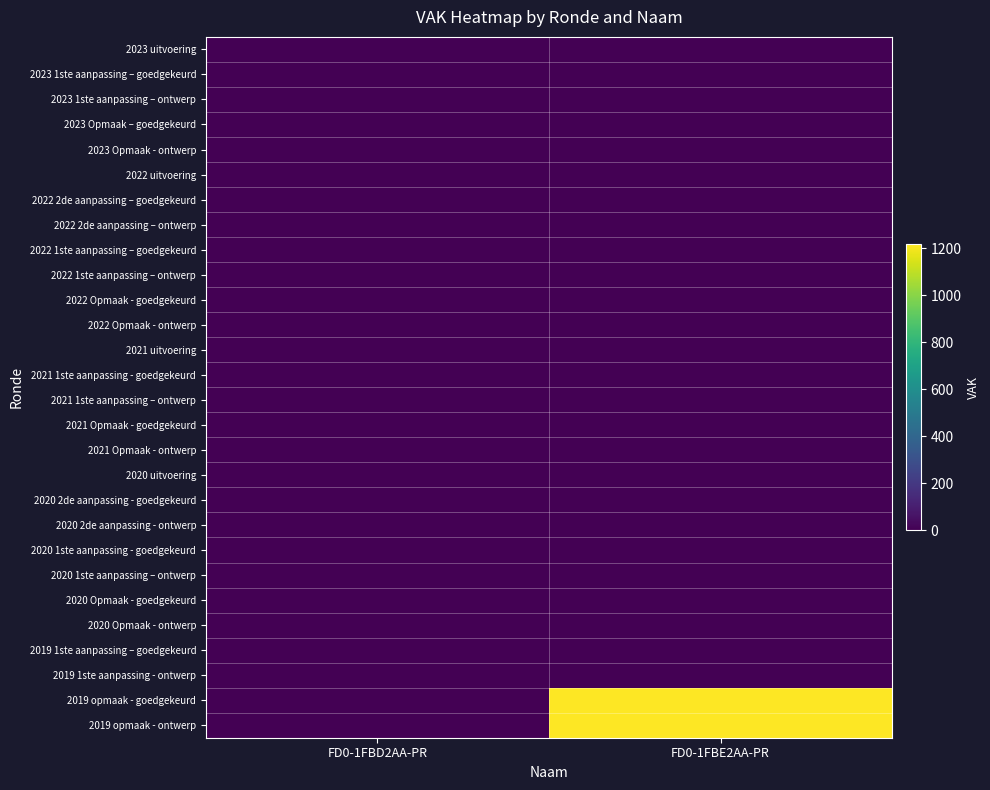

Reading left to right, list all the values displayed in this chart.

2023 uitvoering: FD0-1FBD2AA-PR=0	FD0-1FBE2AA-PR=0
2023 1ste aanpassing – goedgekeurd: FD0-1FBD2AA-PR=0	FD0-1FBE2AA-PR=0
2023 1ste aanpassing – ontwerp: FD0-1FBD2AA-PR=0	FD0-1FBE2AA-PR=0
2023 Opmaak – goedgekeurd: FD0-1FBD2AA-PR=0	FD0-1FBE2AA-PR=0
2023 Opmaak - ontwerp: FD0-1FBD2AA-PR=0	FD0-1FBE2AA-PR=0
2022 uitvoering: FD0-1FBD2AA-PR=0	FD0-1FBE2AA-PR=0
2022 2de aanpassing – goedgekeurd: FD0-1FBD2AA-PR=0	FD0-1FBE2AA-PR=0
2022 2de aanpassing – ontwerp: FD0-1FBD2AA-PR=0	FD0-1FBE2AA-PR=0
2022 1ste aanpassing – goedgekeurd: FD0-1FBD2AA-PR=0	FD0-1FBE2AA-PR=0
2022 1ste aanpassing – ontwerp: FD0-1FBD2AA-PR=0	FD0-1FBE2AA-PR=0
2022 Opmaak - goedgekeurd: FD0-1FBD2AA-PR=0	FD0-1FBE2AA-PR=0
2022 Opmaak - ontwerp: FD0-1FBD2AA-PR=0	FD0-1FBE2AA-PR=0
2021 uitvoering: FD0-1FBD2AA-PR=0	FD0-1FBE2AA-PR=0
2021 1ste aanpassing - goedgekeurd: FD0-1FBD2AA-PR=0	FD0-1FBE2AA-PR=0
2021 1ste aanpassing – ontwerp: FD0-1FBD2AA-PR=0	FD0-1FBE2AA-PR=0
2021 Opmaak - goedgekeurd: FD0-1FBD2AA-PR=0	FD0-1FBE2AA-PR=0
2021 Opmaak - ontwerp: FD0-1FBD2AA-PR=0	FD0-1FBE2AA-PR=0
2020 uitvoering: FD0-1FBD2AA-PR=0	FD0-1FBE2AA-PR=0
2020 2de aanpassing - goedgekeurd: FD0-1FBD2AA-PR=0	FD0-1FBE2AA-PR=0
2020 2de aanpassing - ontwerp: FD0-1FBD2AA-PR=0	FD0-1FBE2AA-PR=0
2020 1ste aanpassing - goedgekeurd: FD0-1FBD2AA-PR=0	FD0-1FBE2AA-PR=0
2020 1ste aanpassing – ontwerp: FD0-1FBD2AA-PR=0	FD0-1FBE2AA-PR=0
2020 Opmaak - goedgekeurd: FD0-1FBD2AA-PR=0	FD0-1FBE2AA-PR=0
2020 Opmaak - ontwerp: FD0-1FBD2AA-PR=0	FD0-1FBE2AA-PR=0
2019 1ste aanpassing – goedgekeurd: FD0-1FBD2AA-PR=0	FD0-1FBE2AA-PR=0
2019 1ste aanpassing - ontwerp: FD0-1FBD2AA-PR=0	FD0-1FBE2AA-PR=0
2019 opmaak - goedgekeurd: FD0-1FBD2AA-PR=0	FD0-1FBE2AA-PR=1217
2019 opmaak - ontwerp: FD0-1FBD2AA-PR=0	FD0-1FBE2AA-PR=1217